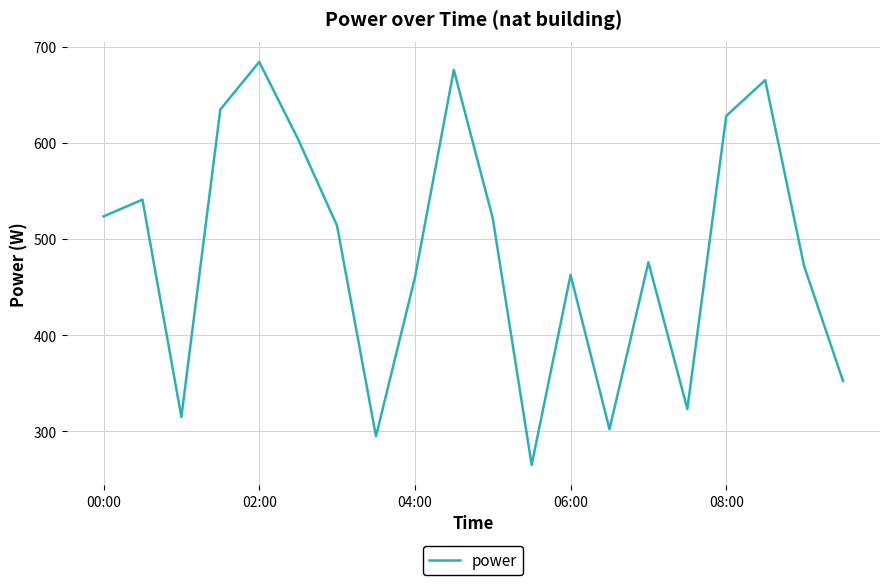

What is the maximum value shown in the chart?

684.1